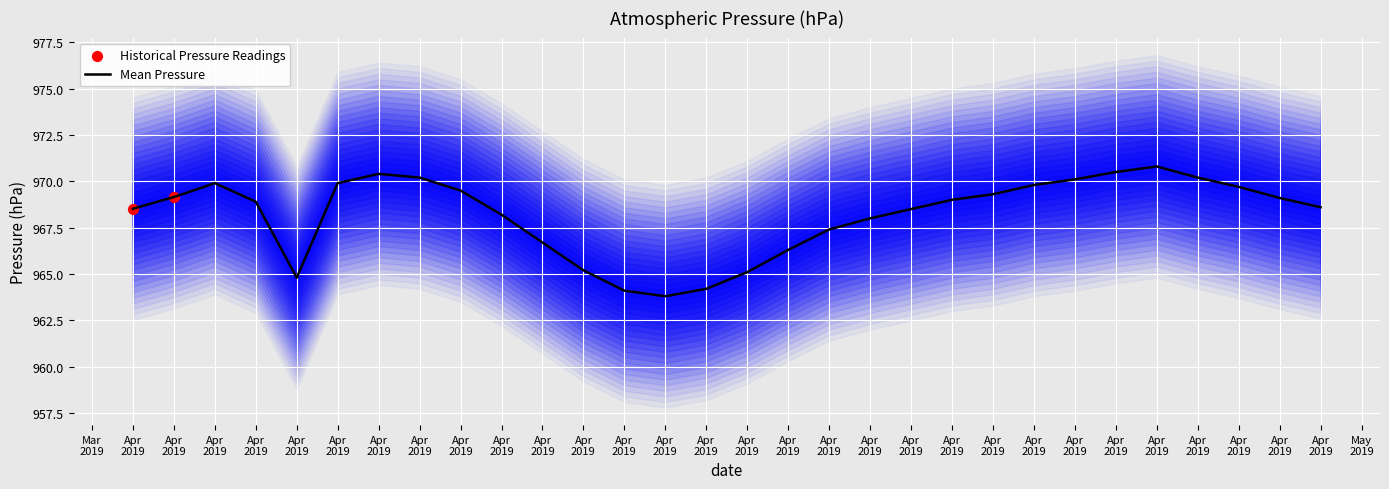

What is the ratio of the value at 2019-04-03 to the value at 2019-04-02?

1.0